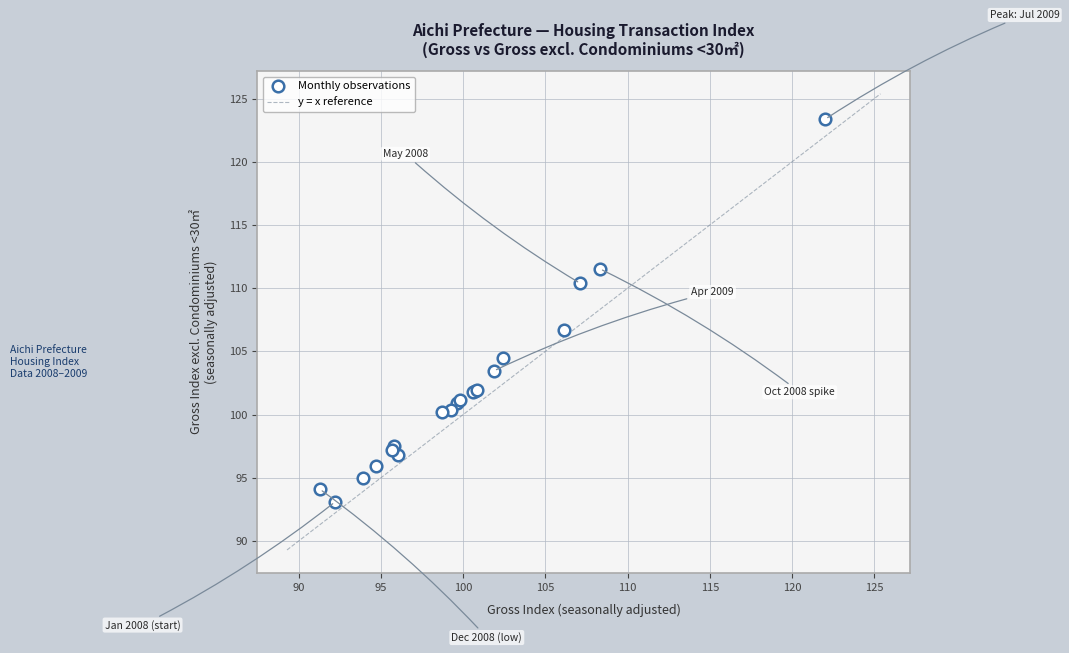

What Y value in the scatter plot is closest to 108?

106.7